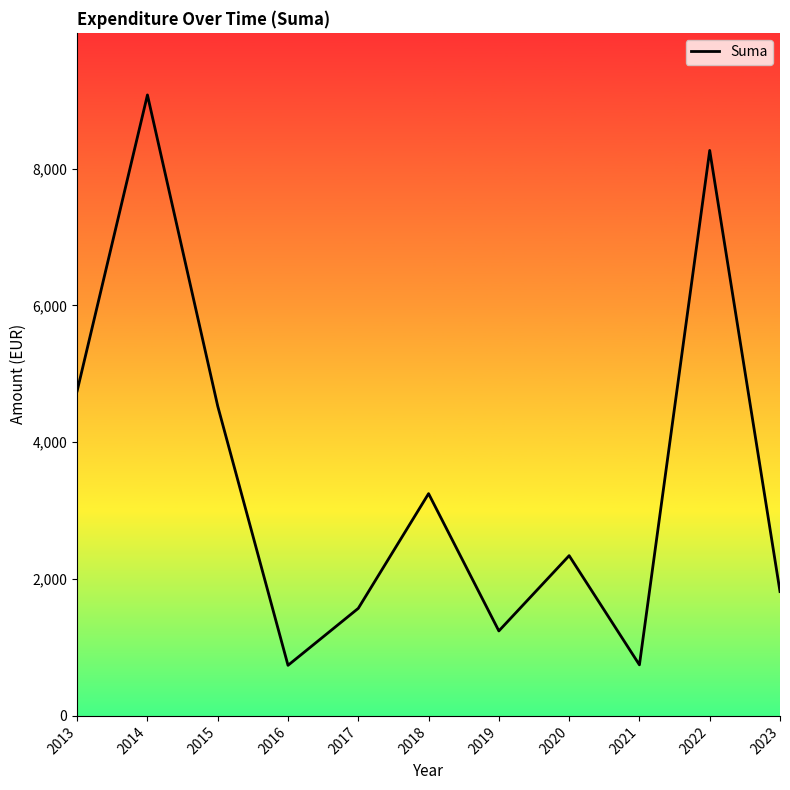

What is the difference between the maximum and minimum values?

8337.7